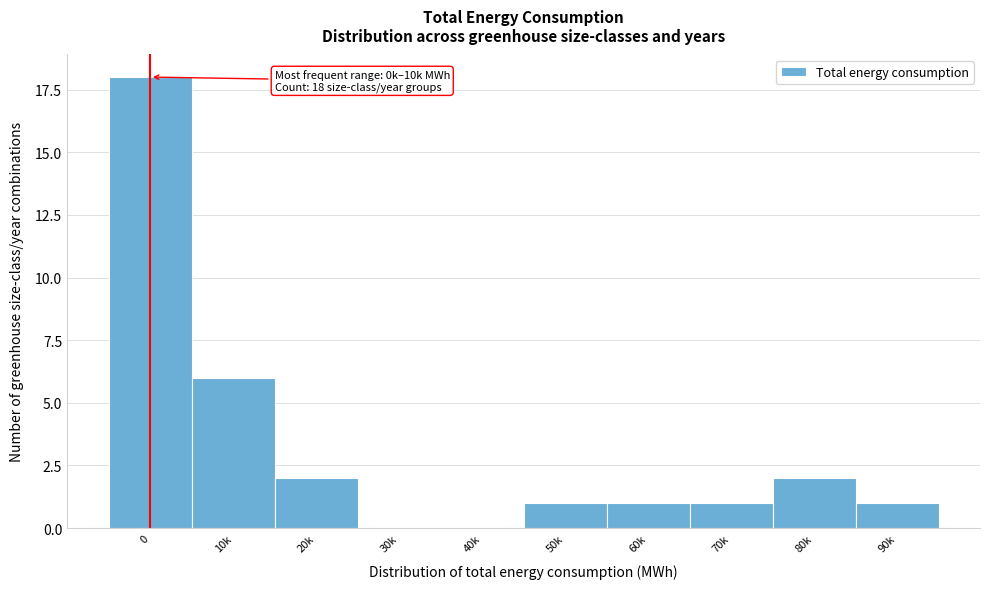

Reading right to left, extract all data points from this chart.

90k=1	80k=2	70k=1	60k=1	50k=1	40k=0	30k=0	20k=2	10k=6	0=18